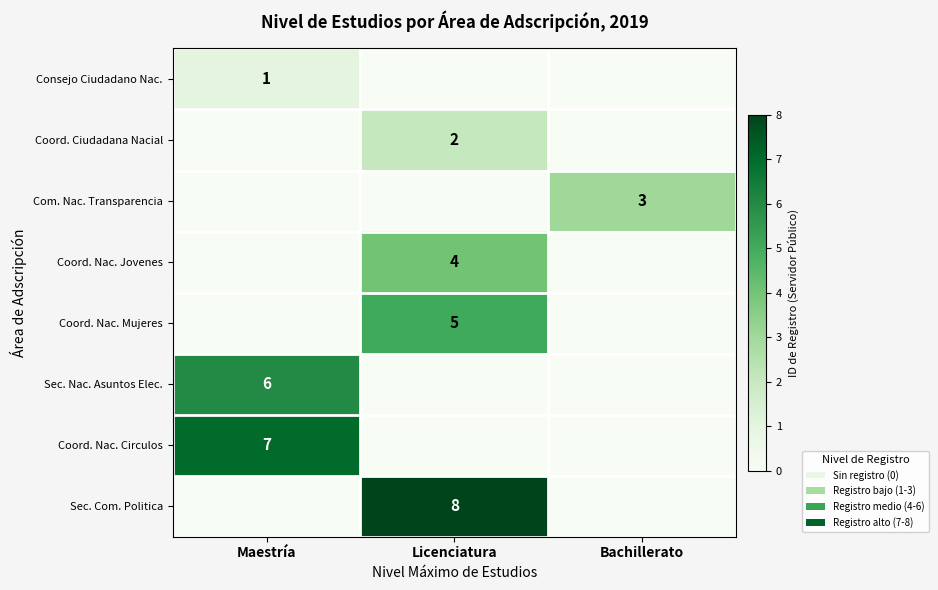

The value of Com. Nac. Transparencia at Maestría is -1. True or false?

False